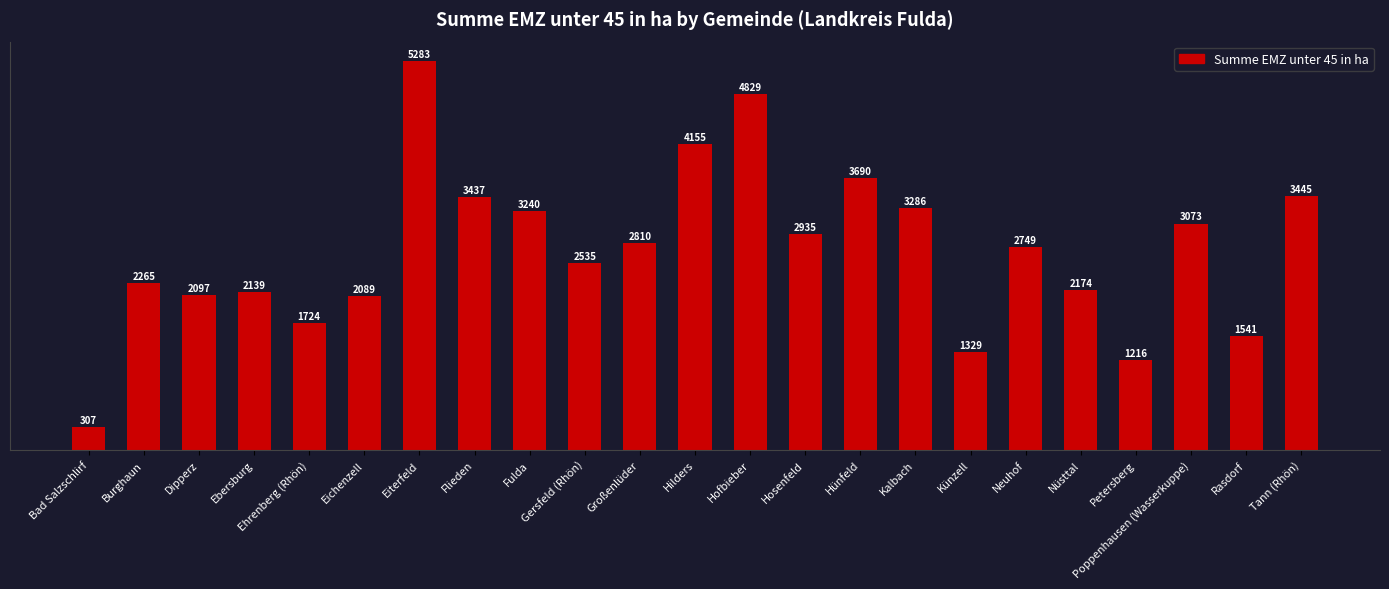

How many bars are there in total?

23